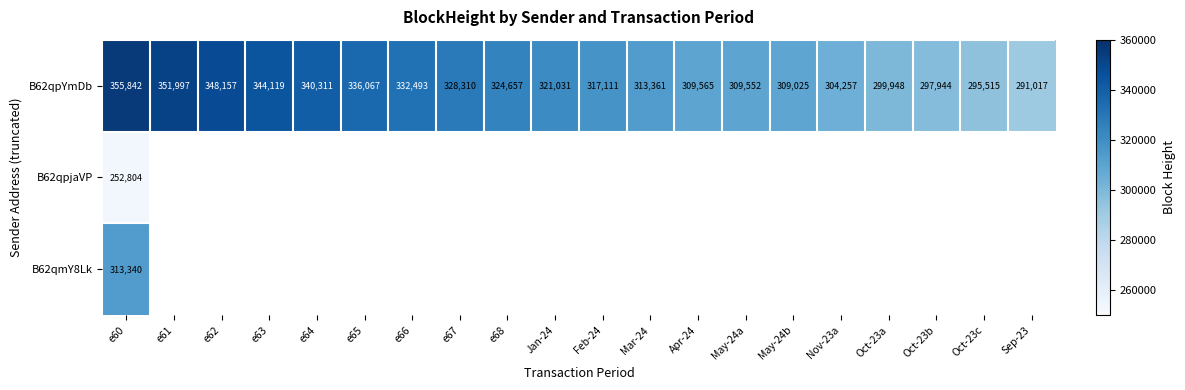

The B62qmY8Lk series shows 452894 at e60. True or false?

False